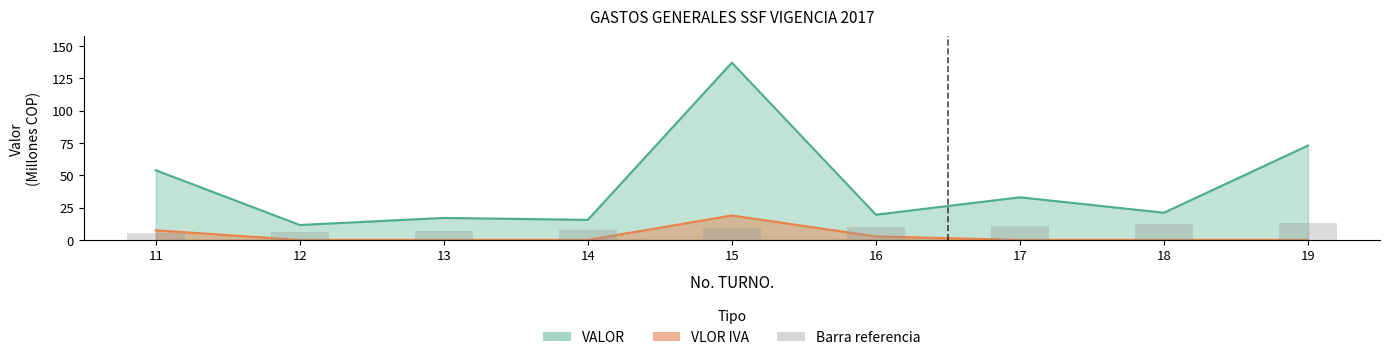

What is the average value of the VLOR IVA series?

3.2